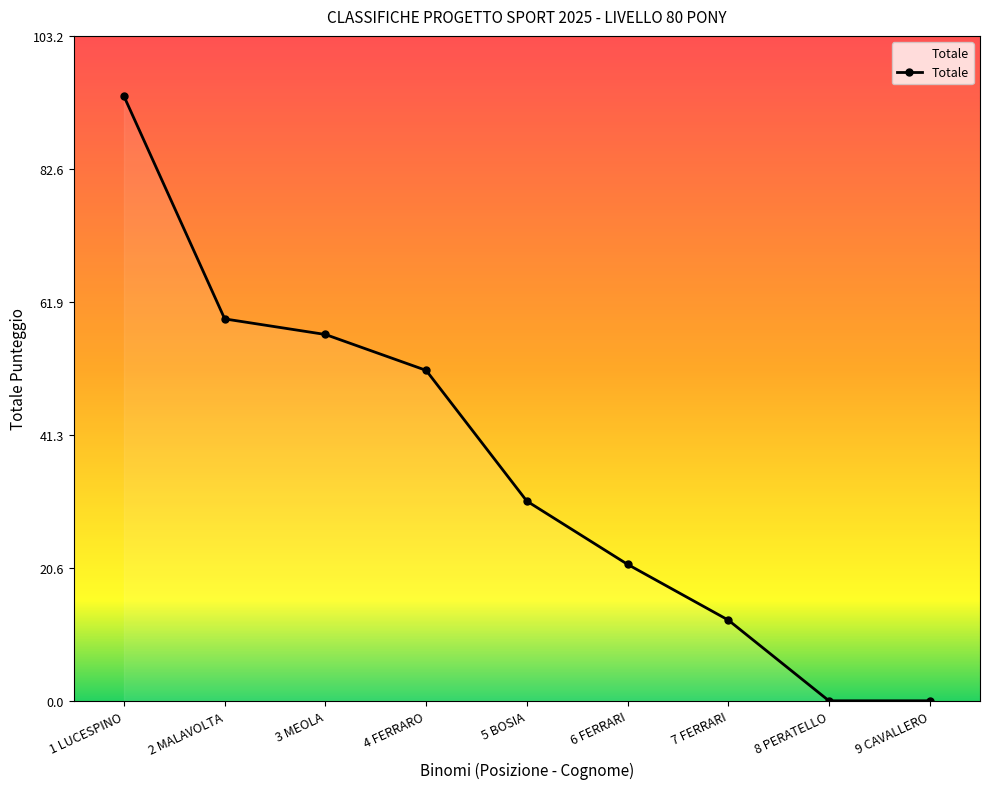

Reading left to right, transcribe all the data shown in this chart.

1 LUCESPINO=93.9	2 MALAVOLTA=59.3	3 MEOLA=56.9	4 FERRARO=51.3	5 BOSIA=31.0	6 FERRARI=21.2	7 FERRARI=12.5	8 PERATELLO=0.0	9 CAVALLERO=0.0